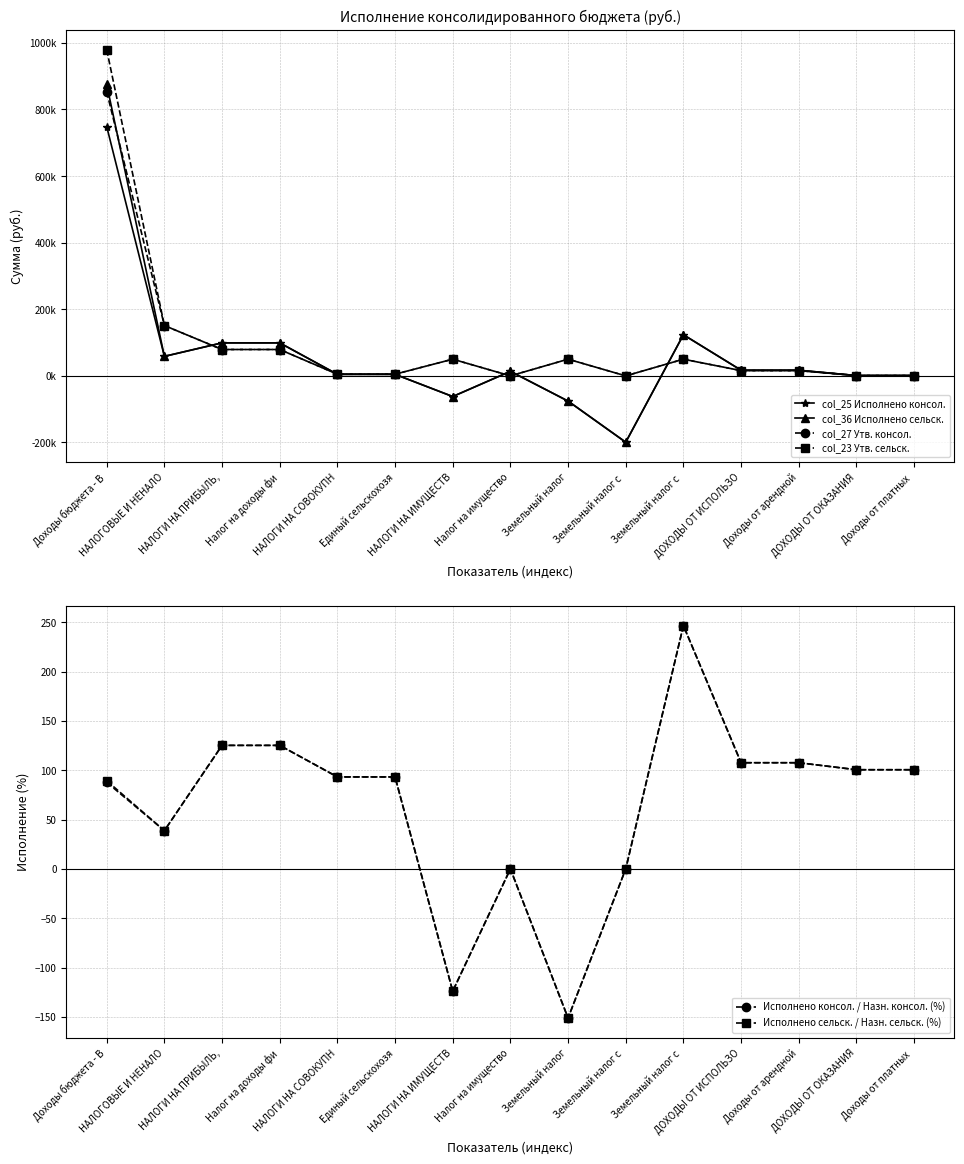

Which series has the widest spread of values?

col_36 Исполнено сельск.